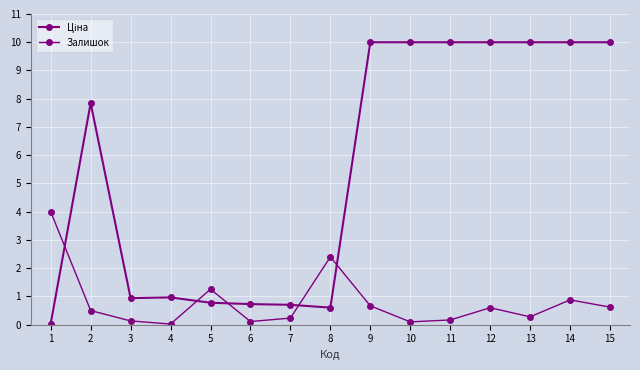

How many lines are shown in the chart?

2